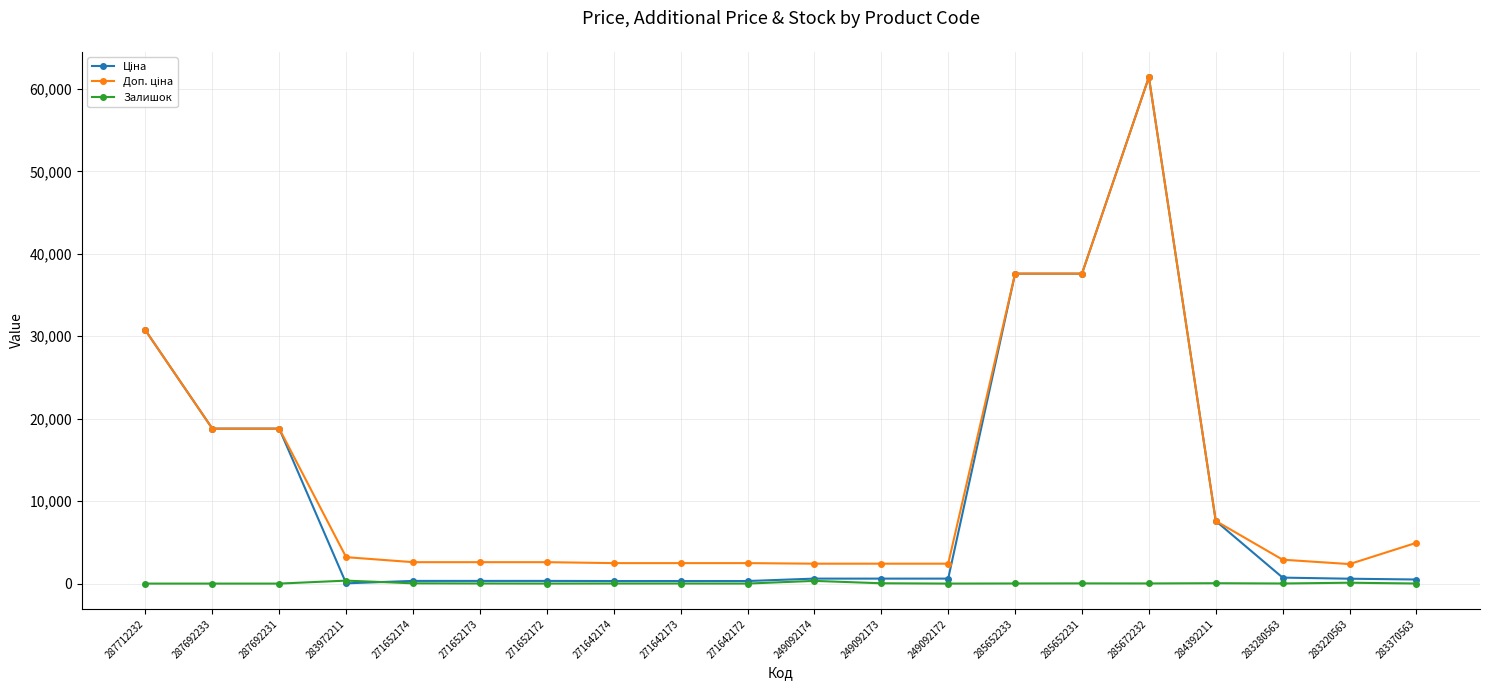

True or false: Залишок has more than 1 interior local peaks.

True